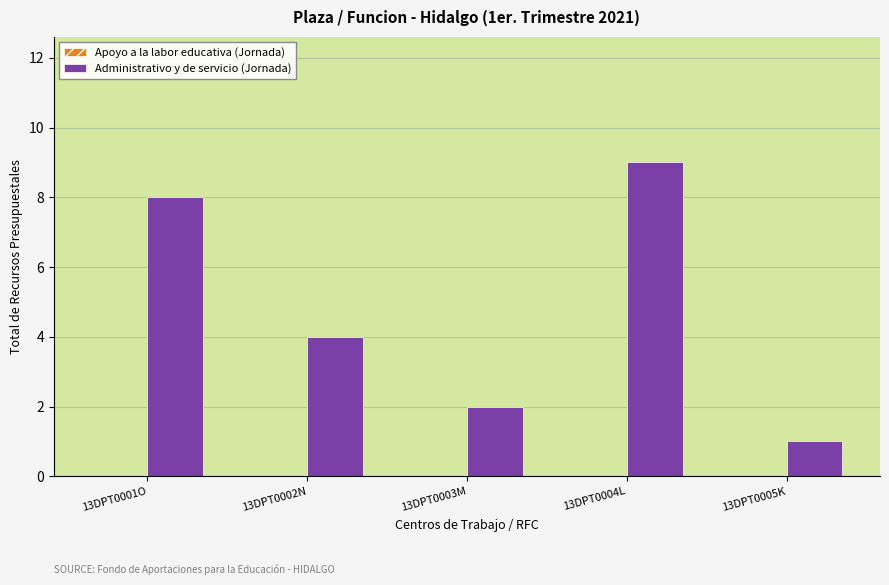

Reading left to right, what are all the values shown in this chart?

8	4	2	9	1